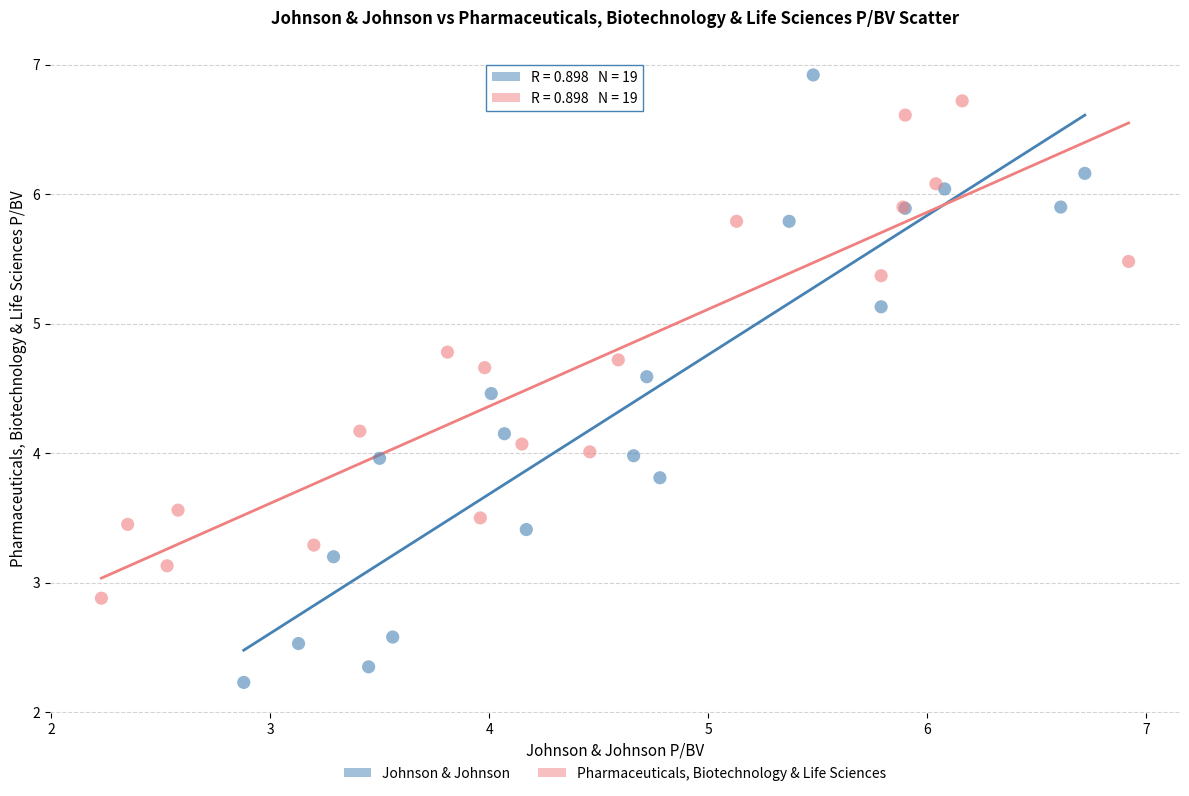

Which series reaches the minimum Y coordinate?

Johnson & Johnson